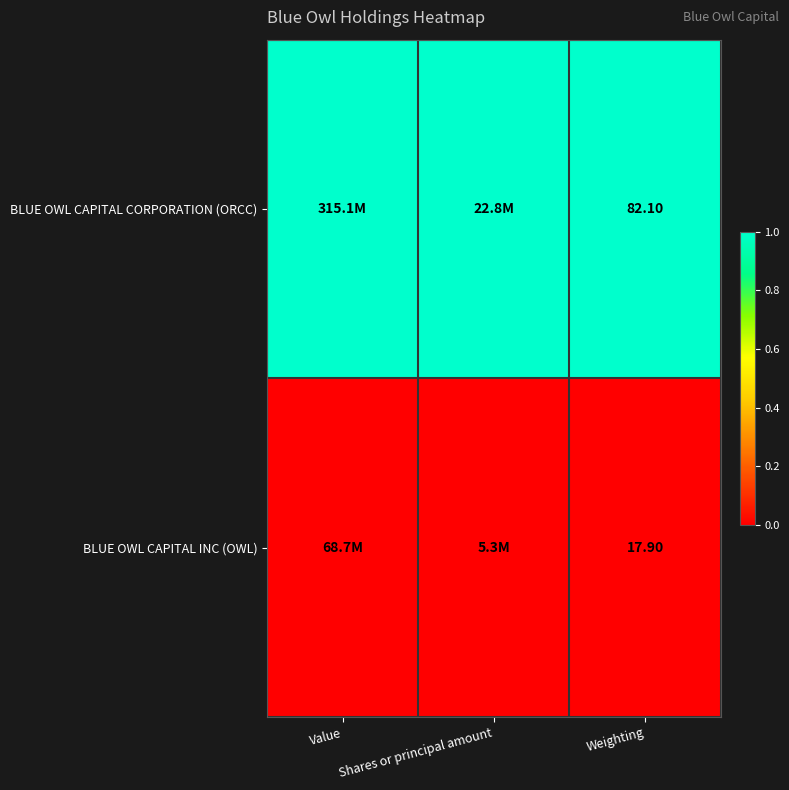

What is the total value across all series at Weighting?

100.0